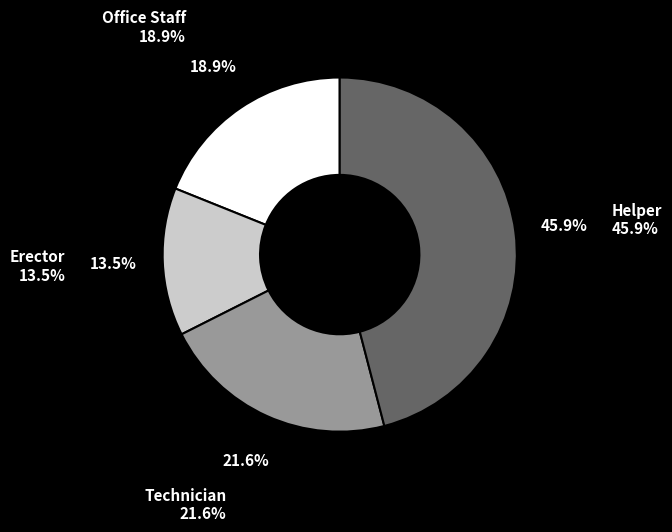

Combined, what portion of the pie is Erector and Office Staff?

32.4%